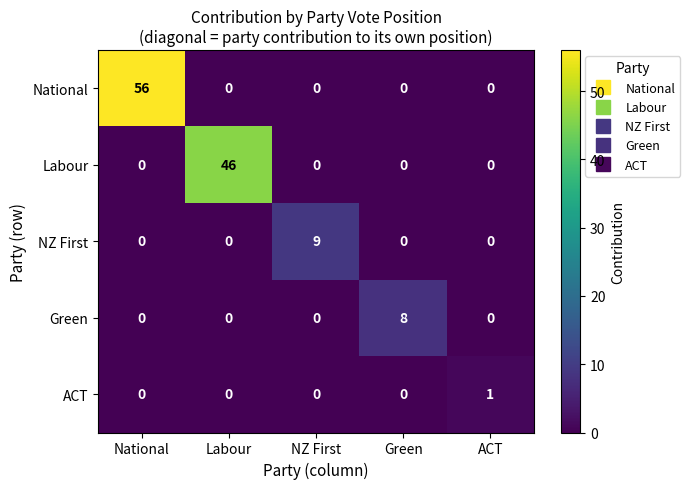

What is the greatest value displayed?

56